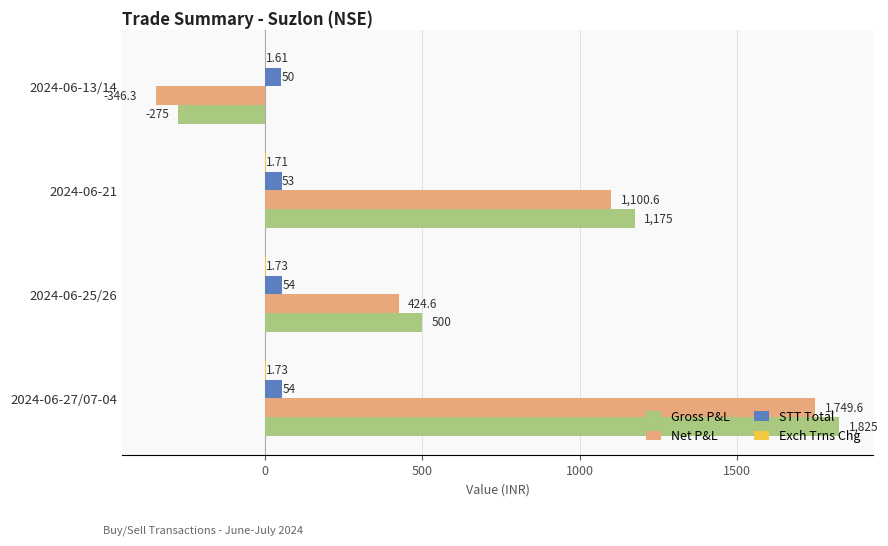

Which series has the largest total across all categories?

Gross P&L